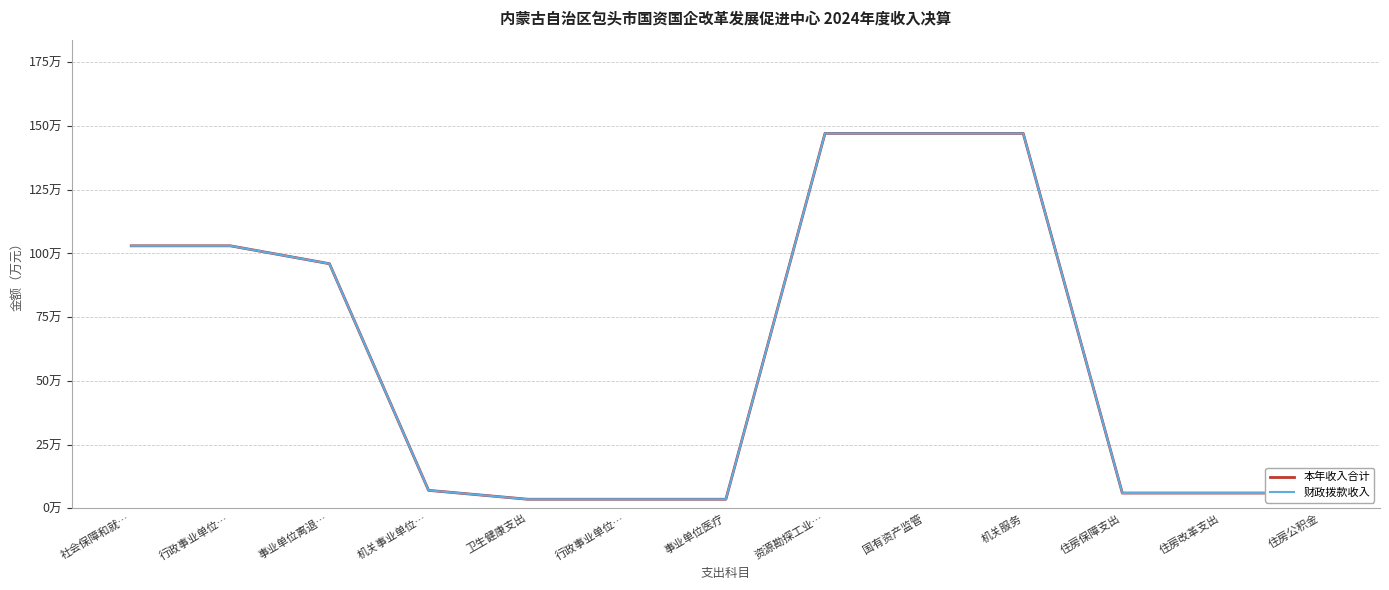

What is the label of the 7th point from the left?

事业单位医疗